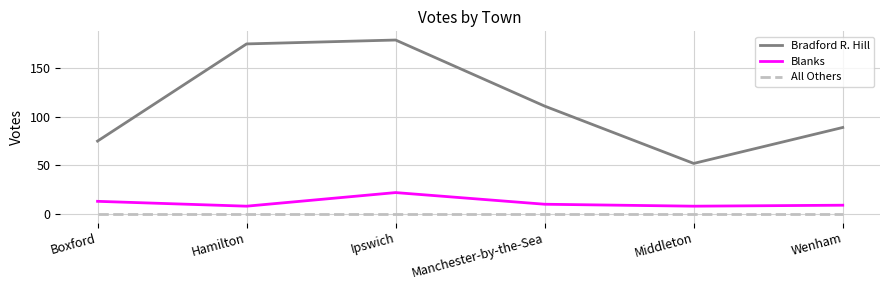

What value does the Blanks series have at Boxford?

13